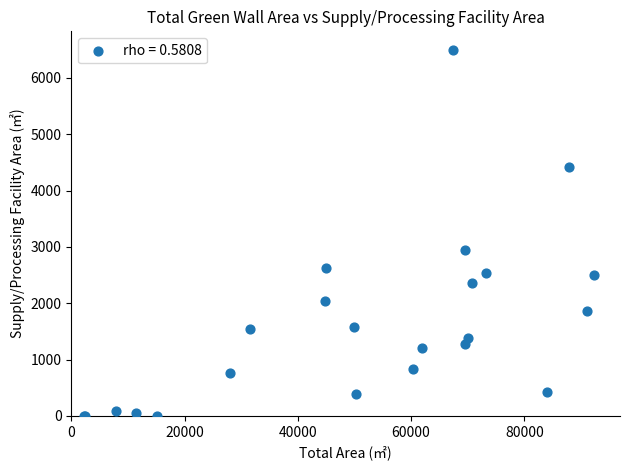

What Y value in the scatter plot is closest to 3251?

2948.0